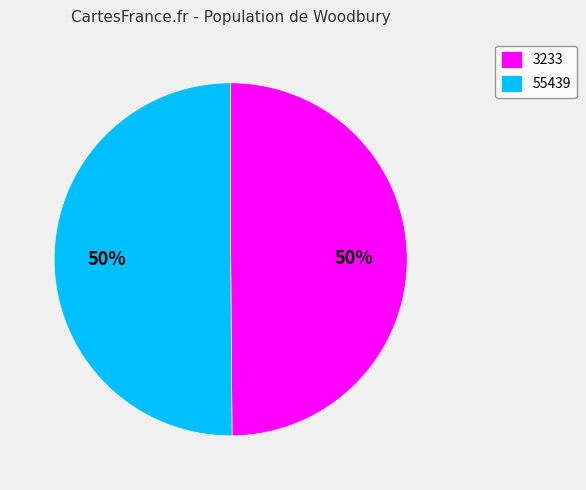

Is it true that 55439 is 50% of the pie?

True